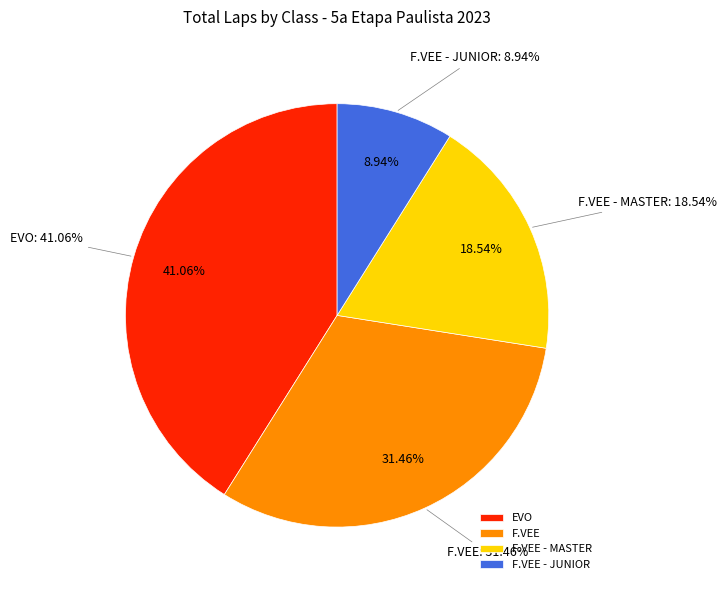

How many slices are in this pie chart?

4